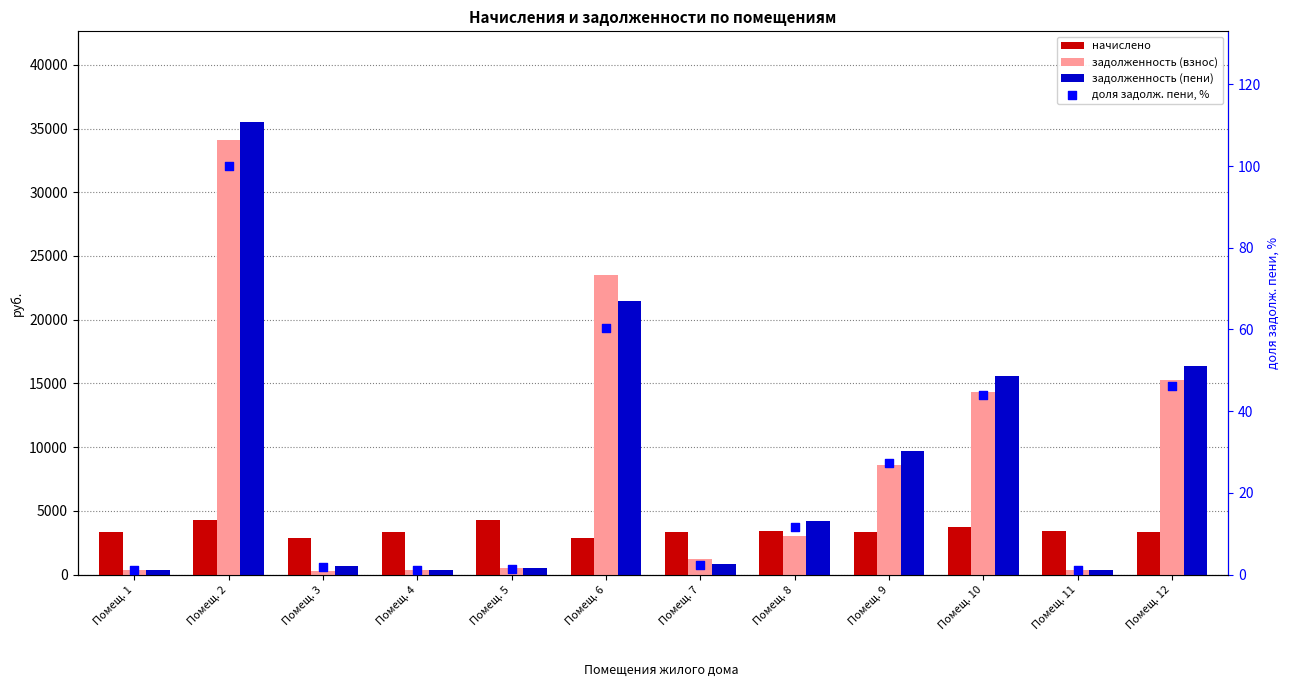

Which series contains the lowest Y value?

доля задолж. пени, %